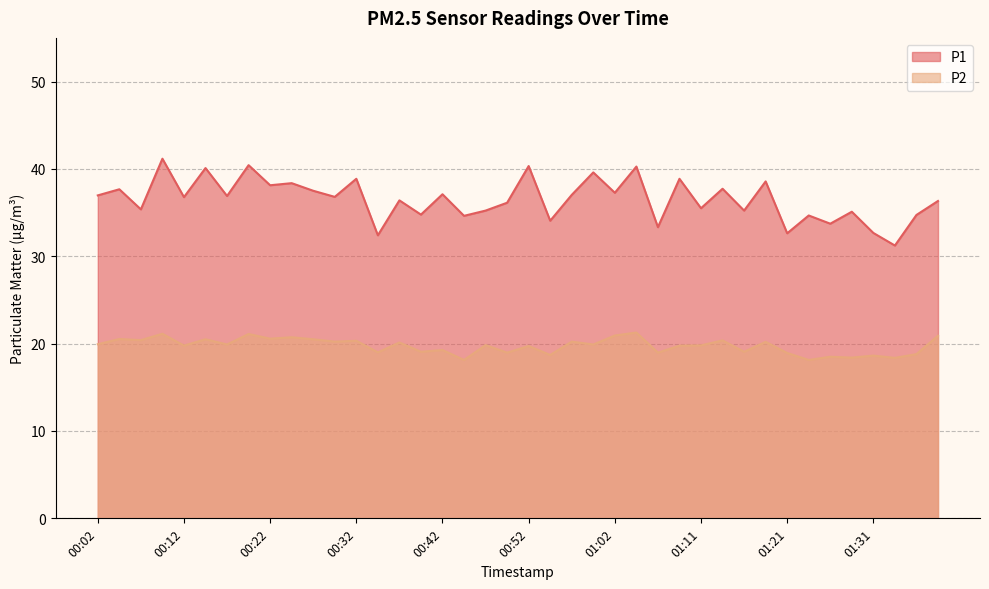

Reading left to right, extract all data points from this chart.

P1: 37.0	37.7	35.4	41.2	36.8	40.1	36.9	40.4	38.1	38.4	37.5	36.8	38.9	32.4	36.4	34.8	37.1	34.6	35.2	36.1	40.3	34.1	37.0	39.6	37.3	40.3	33.3	38.9	35.5	37.7	35.2	38.6	32.6	34.7	33.7	35.1	32.7	31.2	34.7	36.3
P2: 19.9	20.5	20.4	21.1	19.8	20.5	19.9	21.1	20.6	20.7	20.5	20.2	20.3	19.0	20.1	19.1	19.3	18.1	19.8	19.0	19.7	18.7	20.2	19.9	20.9	21.3	19.0	19.8	19.8	20.4	19.1	20.2	18.9	18.1	18.5	18.4	18.6	18.4	18.8	20.9